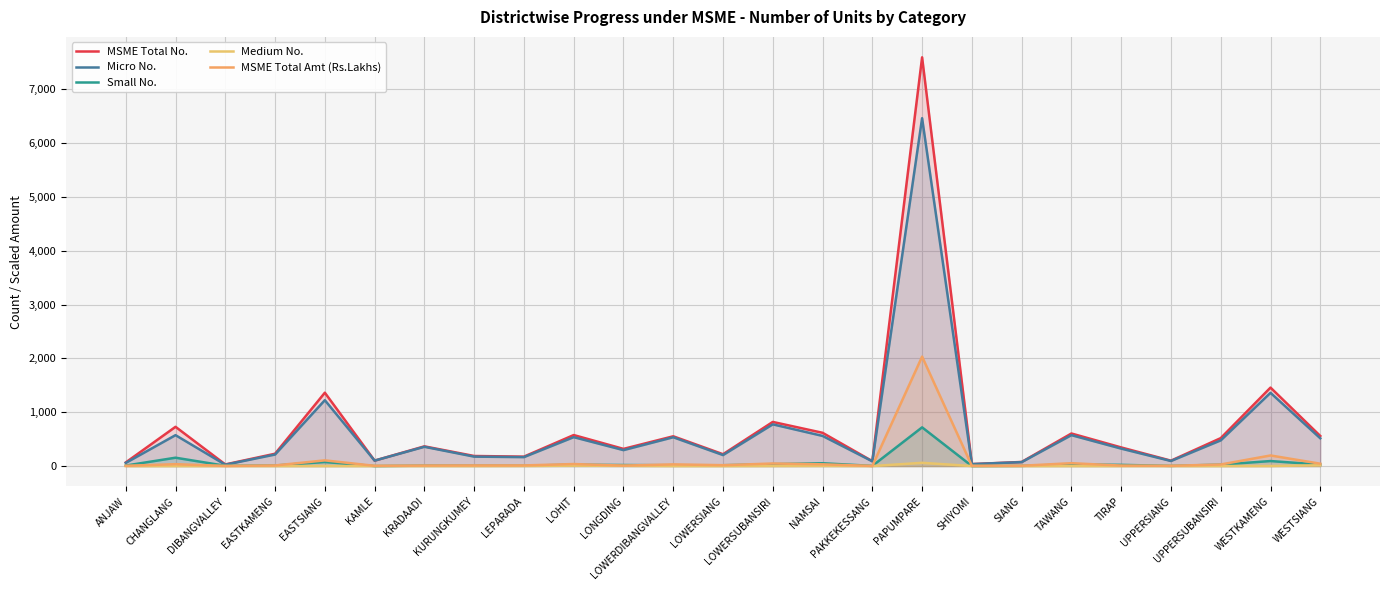

How many categories are shown in the chart?

25